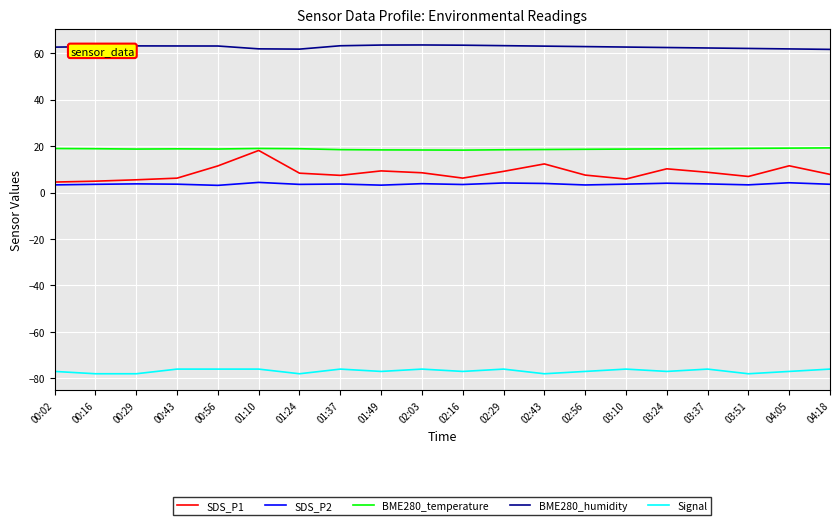

What is the minimum value for Signal?

-78.0